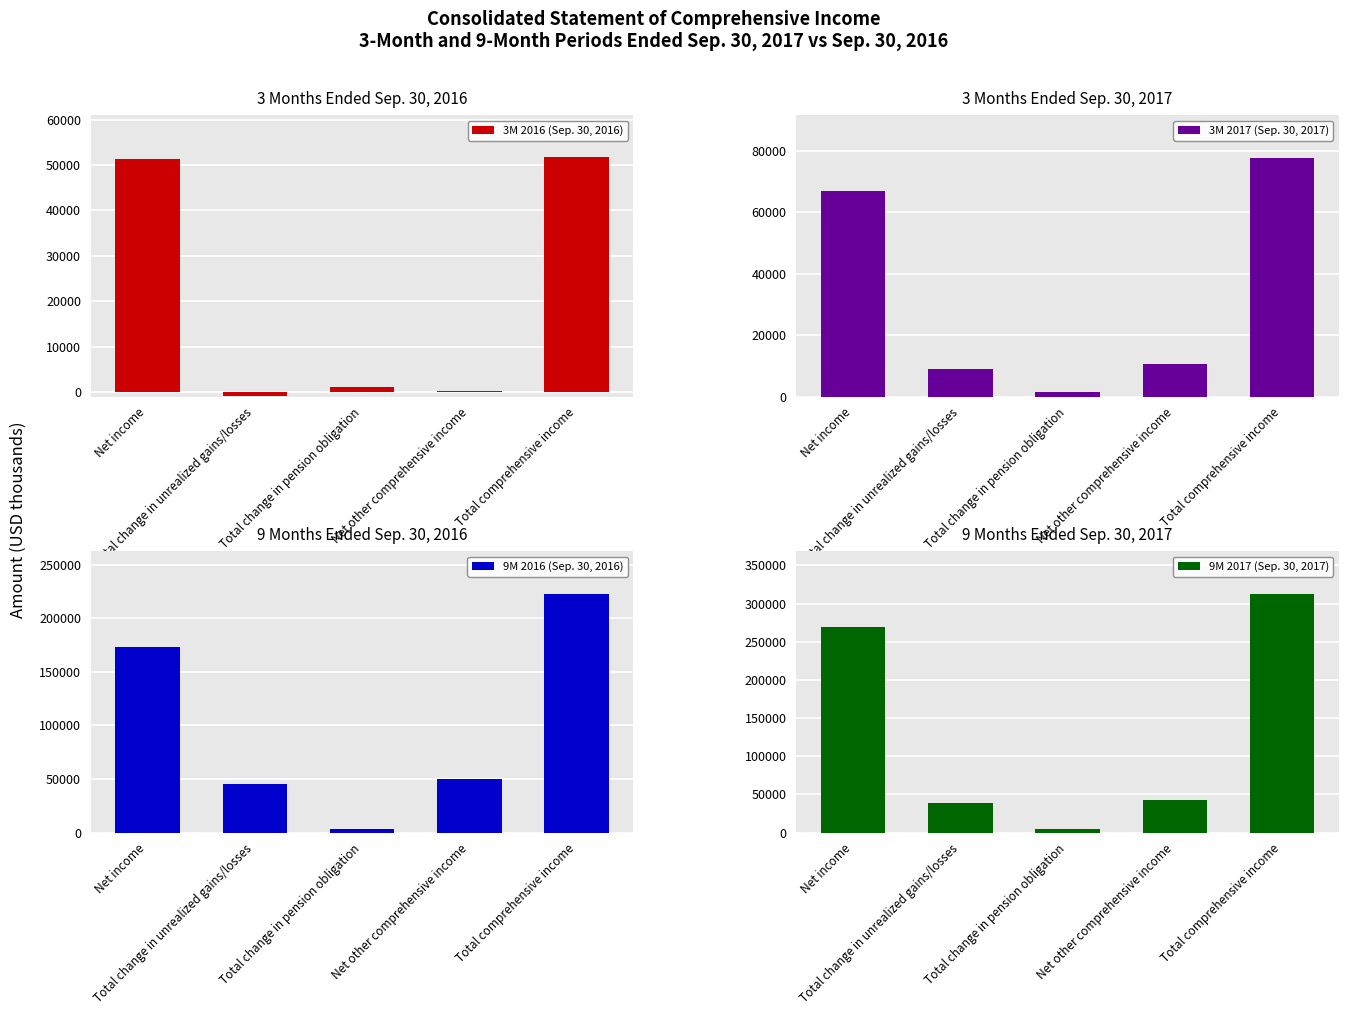

What is the difference between the maximum and minimum values in the 3M 2016 (Sep. 30, 2016) series?

52530